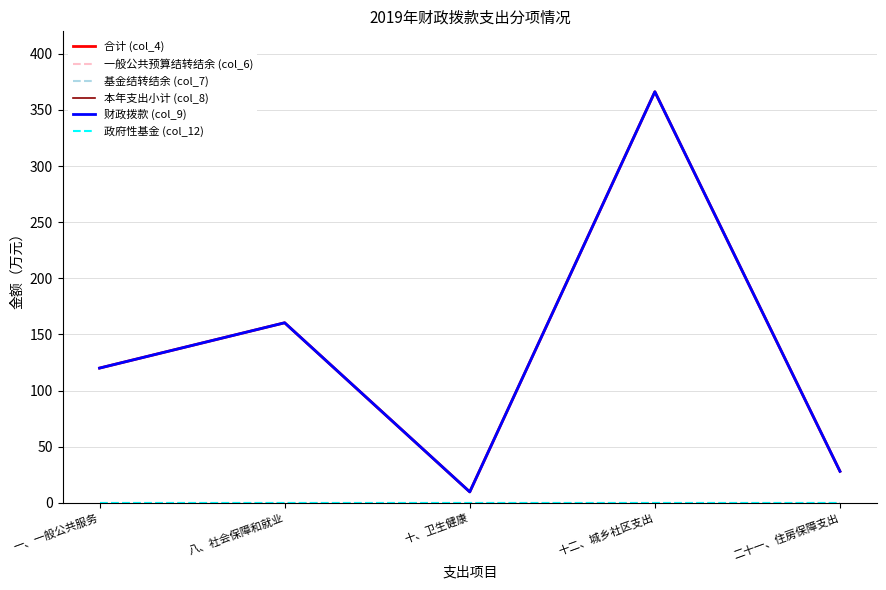

What is the label of the 2nd point from the right?

十二、城乡社区支出